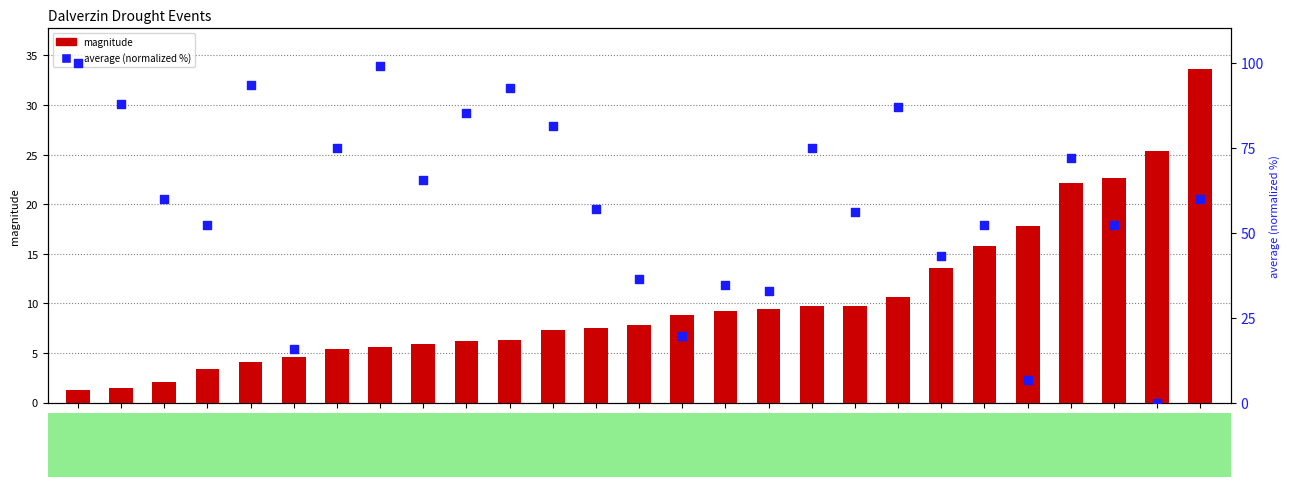

Which series contains the lowest Y value?

average (norm %)